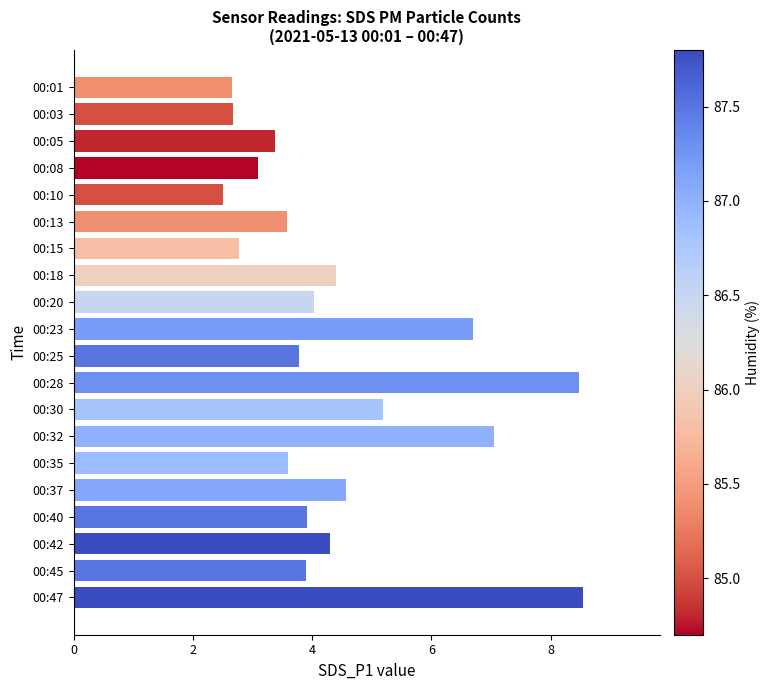

Is it true that the value at 00:47 is 8.6?

True